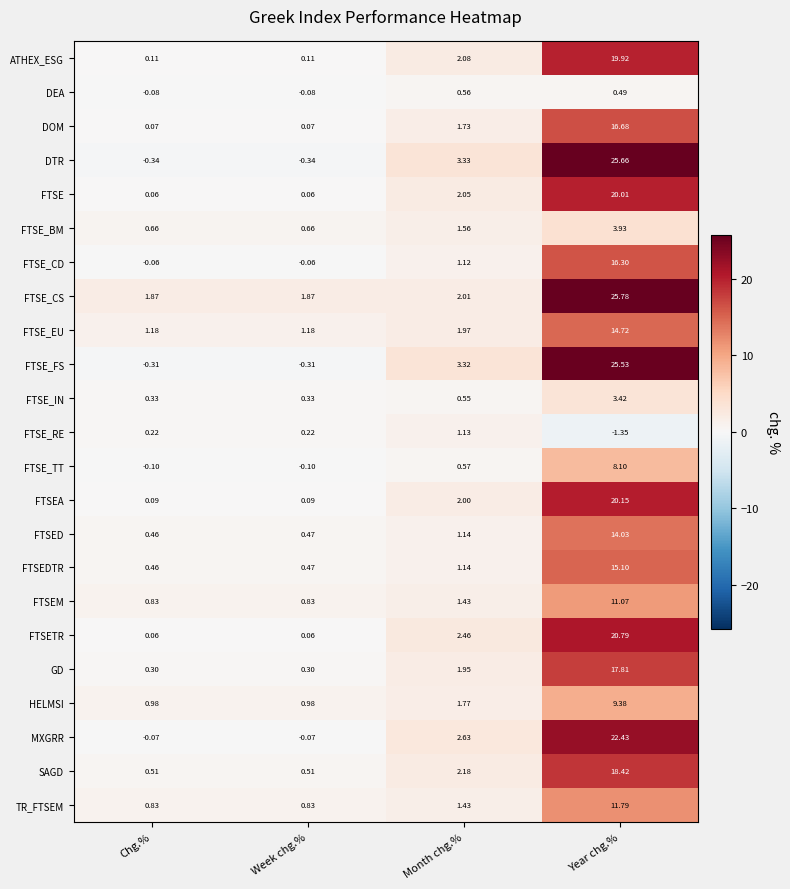

List the series in order of their peak value, highest first.

FTSE_CS, DTR, FTSE_FS, MXGRR, FTSETR, FTSEA, FTSE, ATHEX_ESG, SAGD, GD, DOM, FTSE_CD, FTSEDTR, FTSE_EU, FTSED, TR_FTSEM, FTSEM, HELMSI, FTSE_TT, FTSE_BM, FTSE_IN, FTSE_RE, DEA